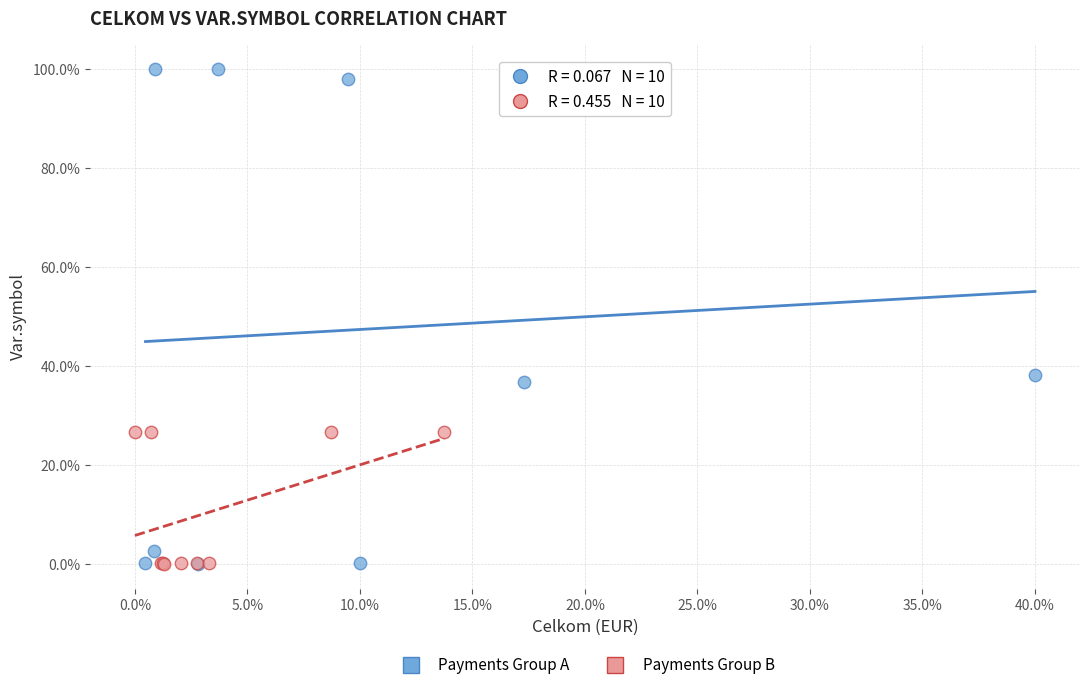

Which series has the widest spread of Y values?

Payments Group A